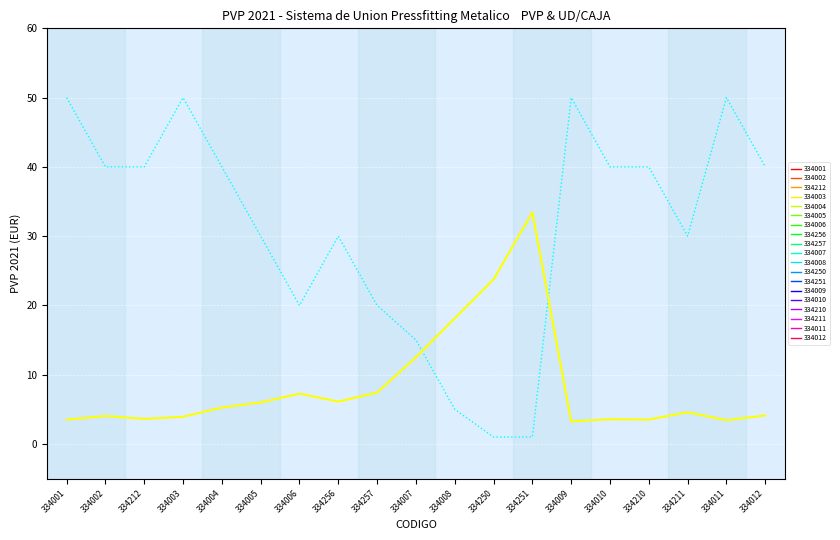

What is the value of the PVP_trend point at the 7th from the left?

7.3